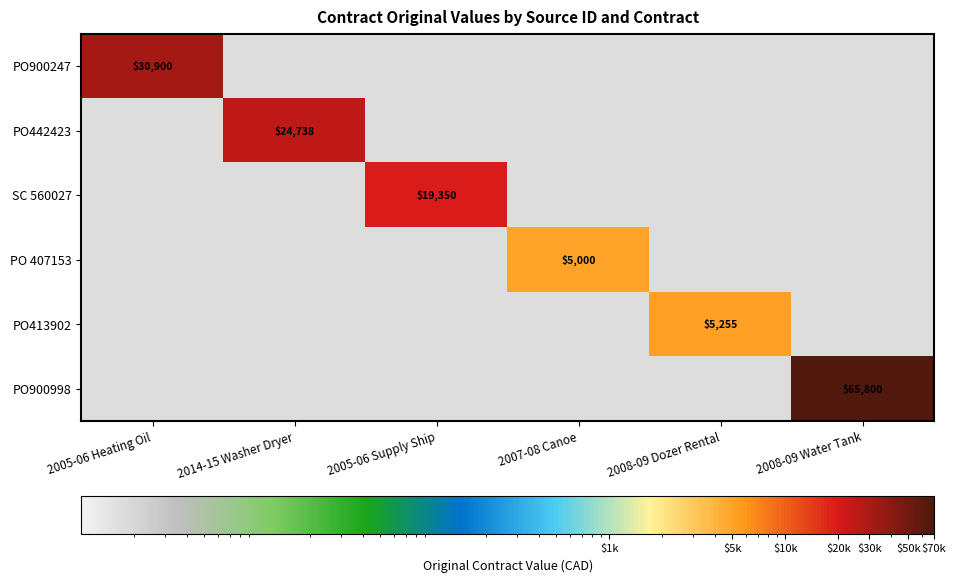

Between 2007-08 Canoe and 2008-09 Dozer Rental, which series saw the biggest shift?

PO413902